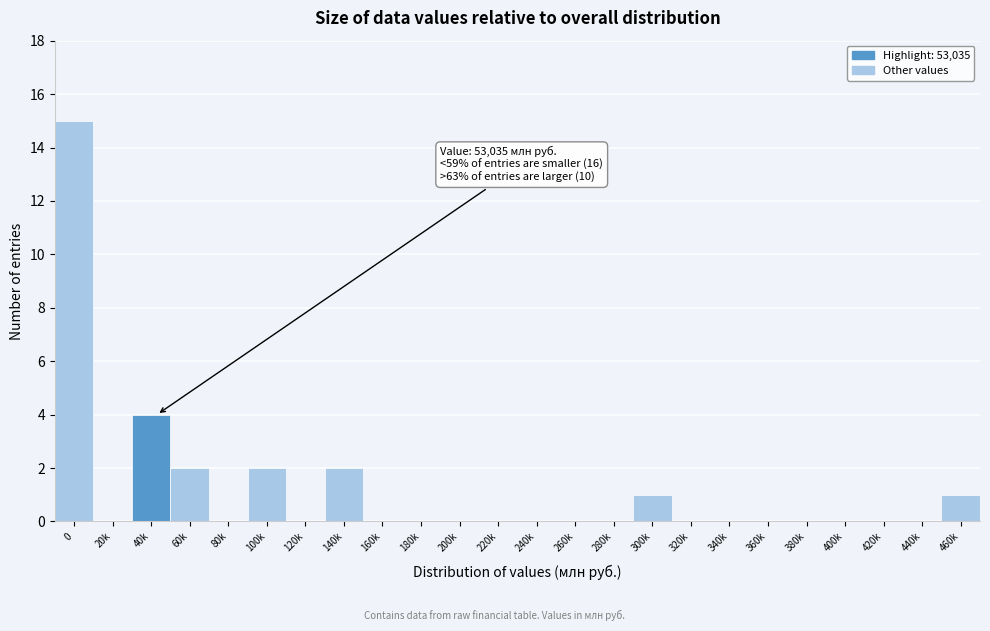

Reading left to right, extract all data points from this chart.

0=15	20k=0	40k=4	60k=2	80k=0	100k=2	120k=0	140k=2	160k=0	180k=0	200k=0	220k=0	240k=0	260k=0	280k=0	300k=1	320k=0	340k=0	360k=0	380k=0	400k=0	420k=0	440k=0	460k=1